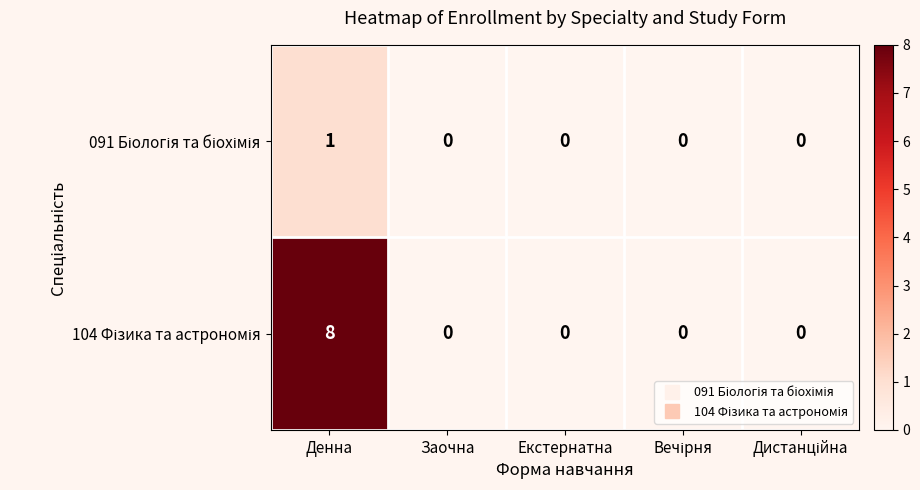

At which category is the sum across all series the highest?

Денна